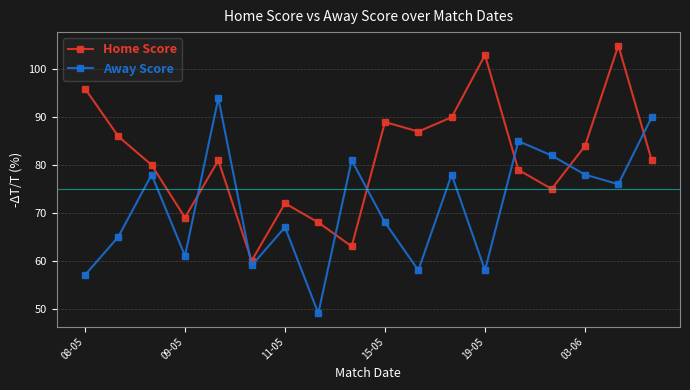

List the series in order of their overall mean, lowest first.

Away Score, Home Score